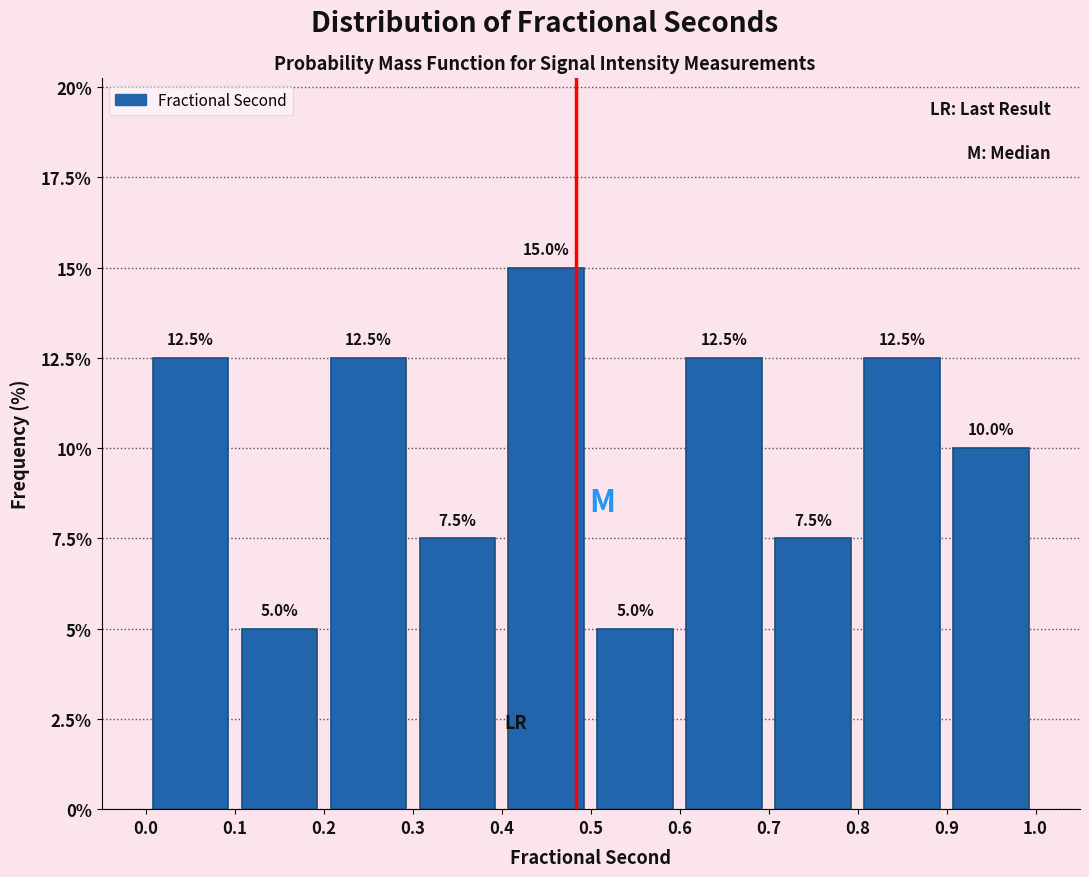

How tall is the bar that spans 0.5 to 0.6 on the x-axis?

5.0